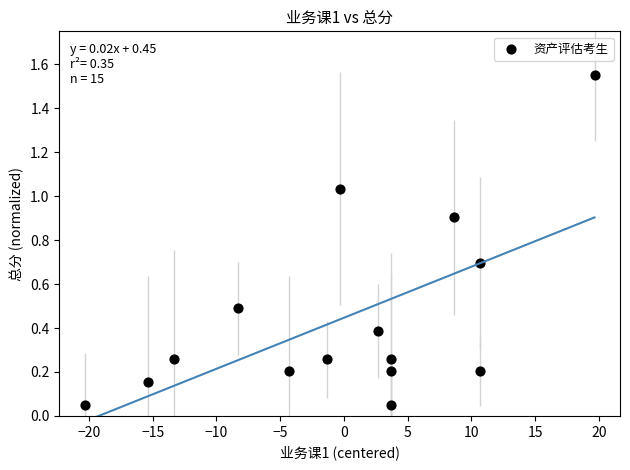

What is the range of X values (max minus min)?

40.0